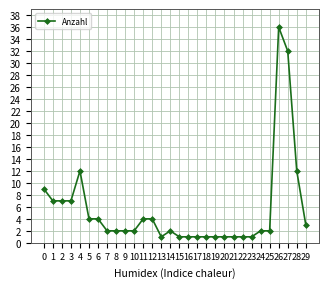

Which label corresponds to the largest value in the chart?

26